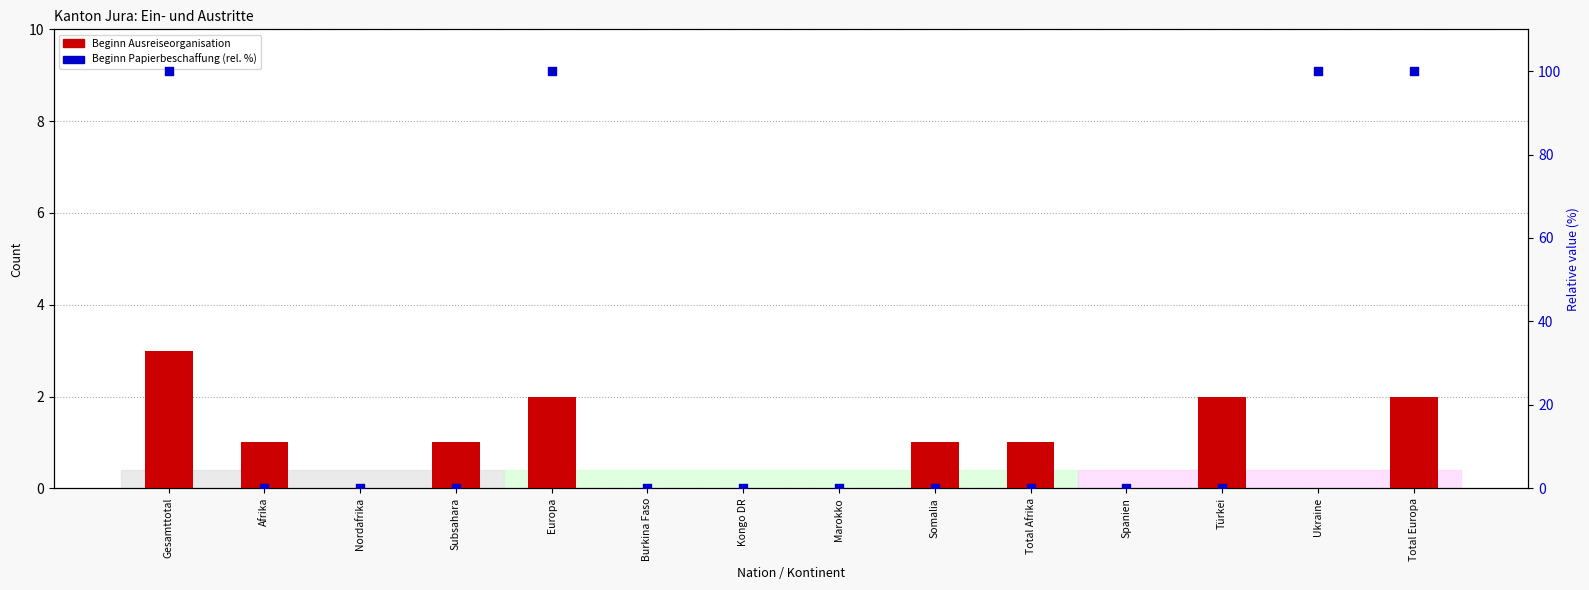

Is the value of Beginn Ausreiseorganisation (col_15) at Subsahara greater than the value of Beginn Papierbeschaffung (col_5) at Somalia?

Yes